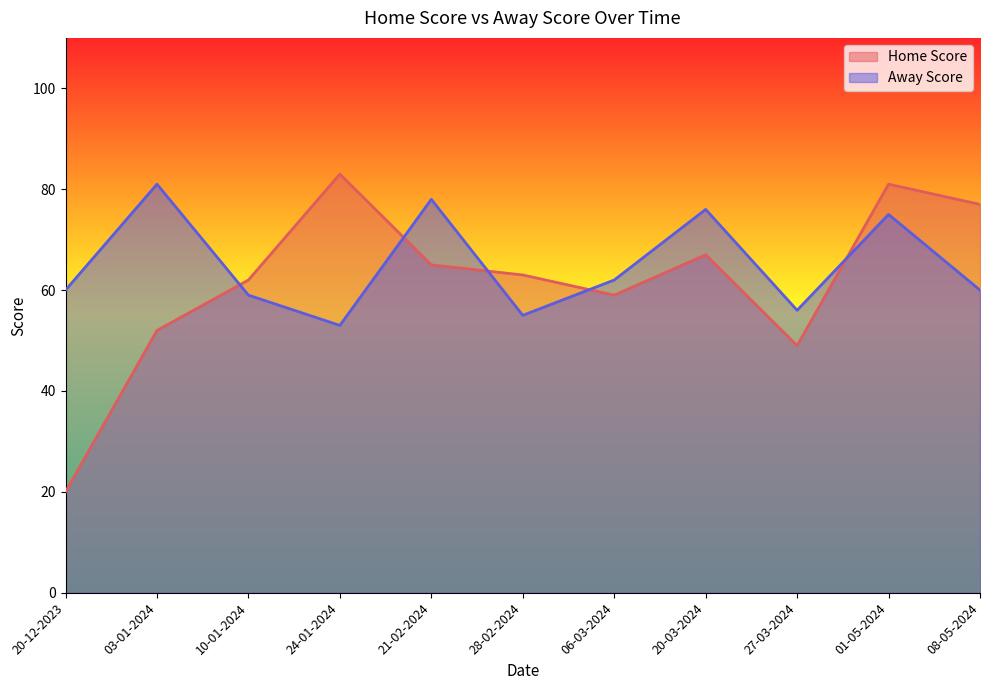

What is the sum of the Home Score values at 21-02-2024 and 24-01-2024?

148